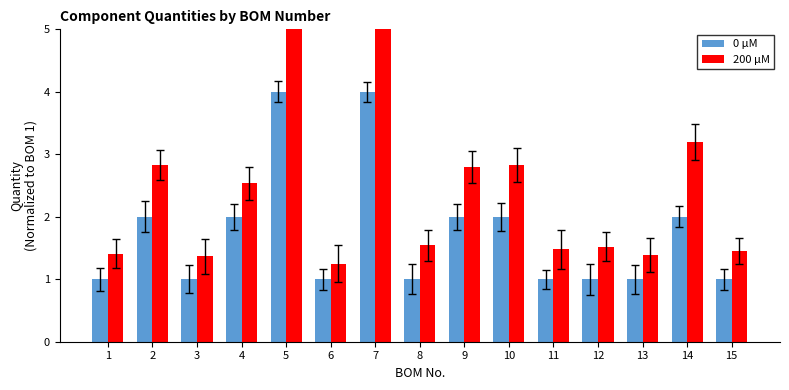

Reading left to right, list all the values displayed in this chart.

0 μM: 1.0	2.0	1.0	2.0	4.0	1.0	4.0	1.0	2.0	2.0	1.0	1.0	1.0	2.0	1.0
200 μM: 1.4	2.8	1.4	2.5	6.1	1.3	6.4	1.5	2.8	2.8	1.5	1.5	1.4	3.2	1.5